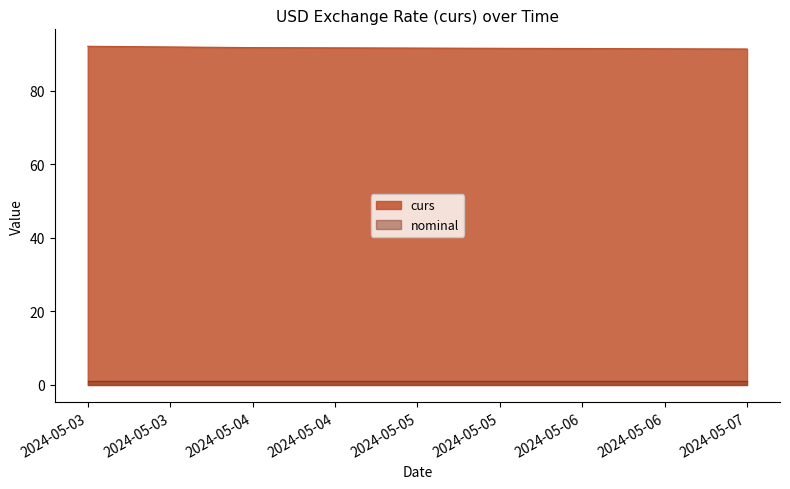

The chart shows a value of 119.5 at 2024-05-04. True or false?

False